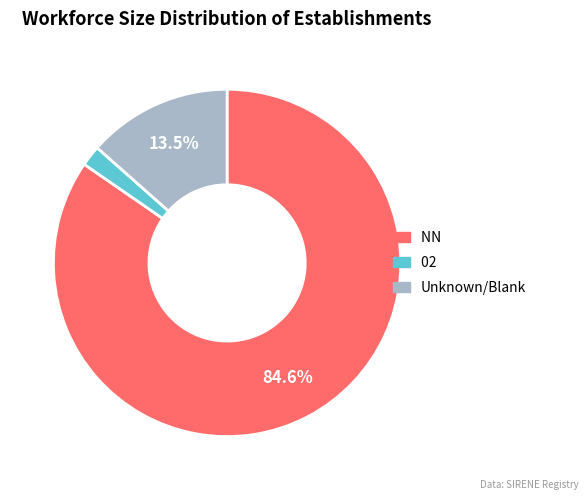

Is there a majority slice in this chart?

Yes